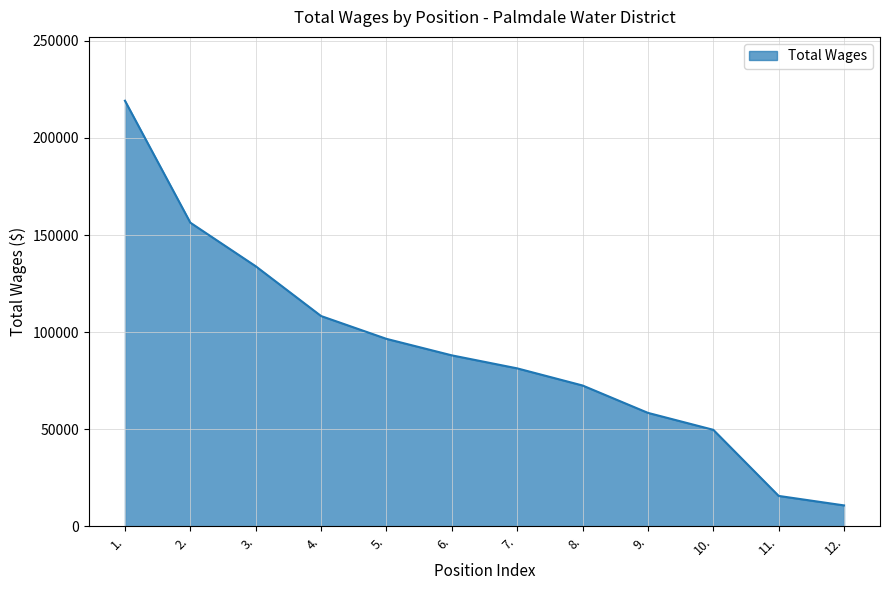

Which label corresponds to the largest value in the chart?

1.